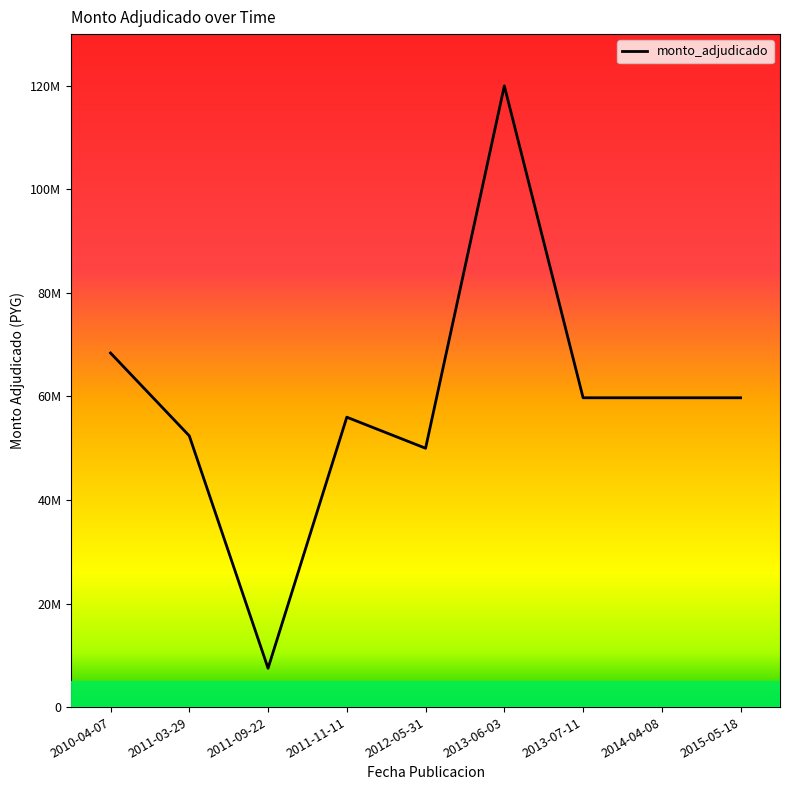

What is the difference between the second highest and second lowest values?

18400000